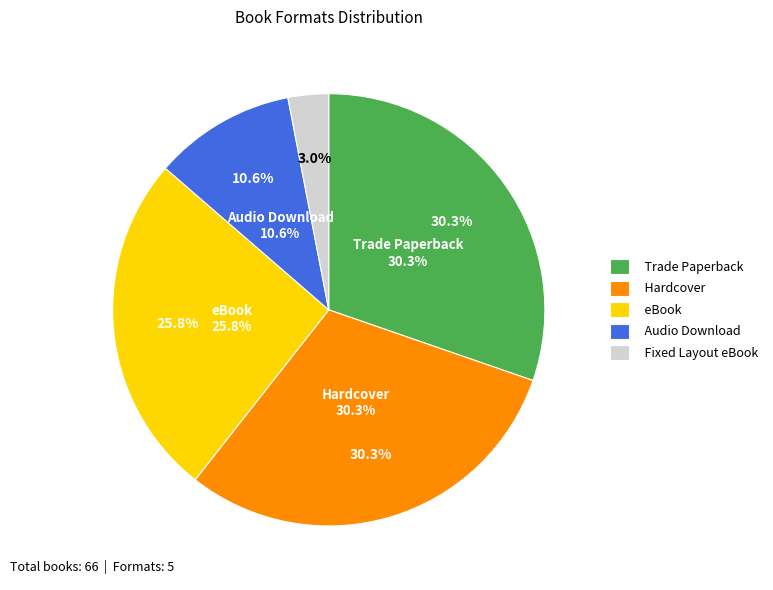

Count the number of slices in the pie.

5